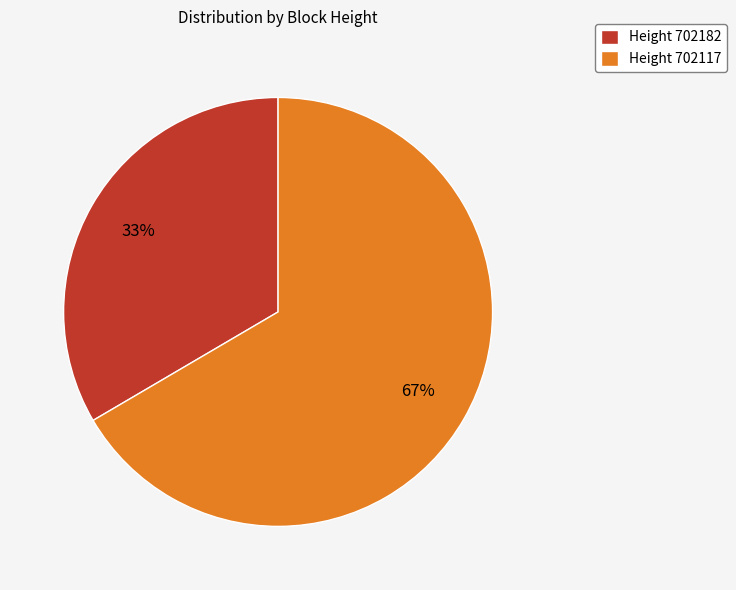

Is the sum of Height 702117 and Height 702182 greater than half?

Yes